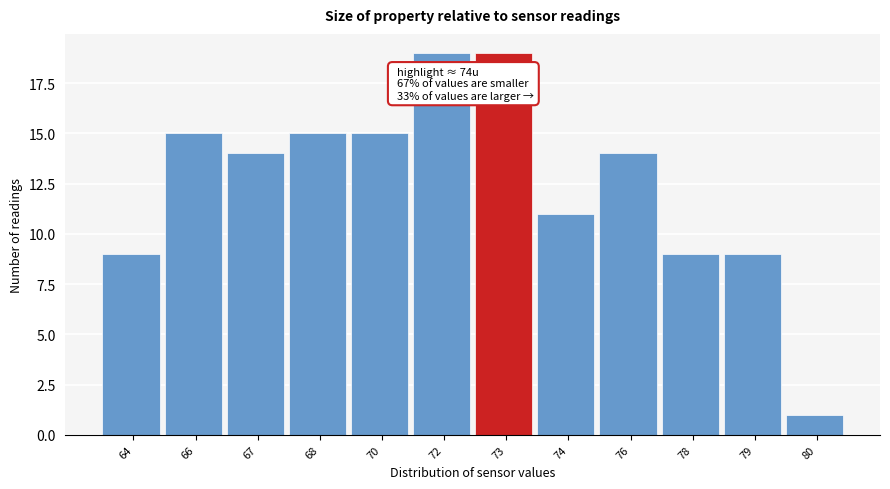

Reading right to left, list all the values displayed in this chart.

80=1	79=9	78=9	76=14	74=11	73=19	72=19	70=15	68=15	67=14	66=15	64=9